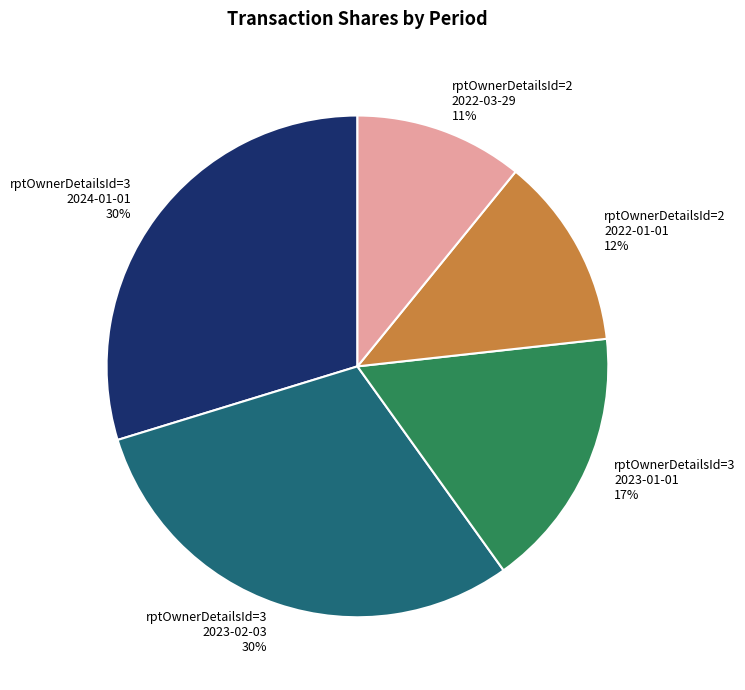

True or false: rptOwnerDetailsId=2 2022-01-01 accounts for 4% of the total.

False